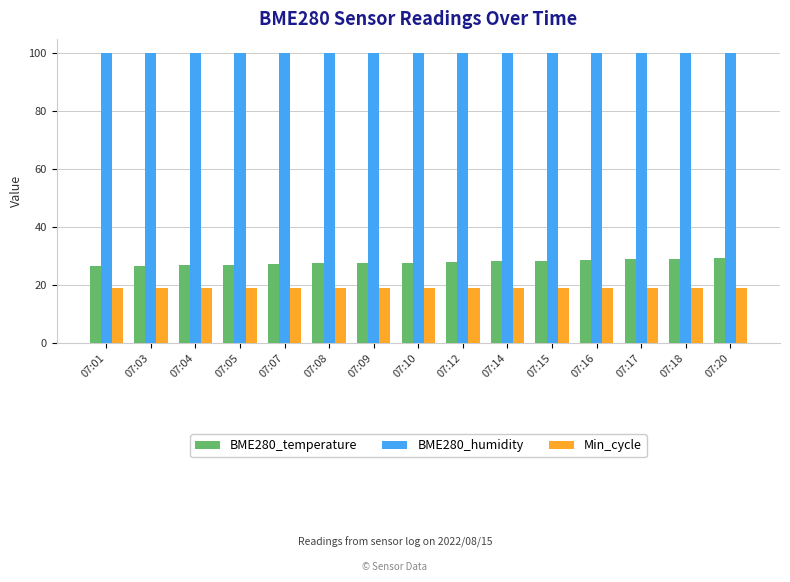

What is the difference between the highest and lowest values at 07:09?

81.0